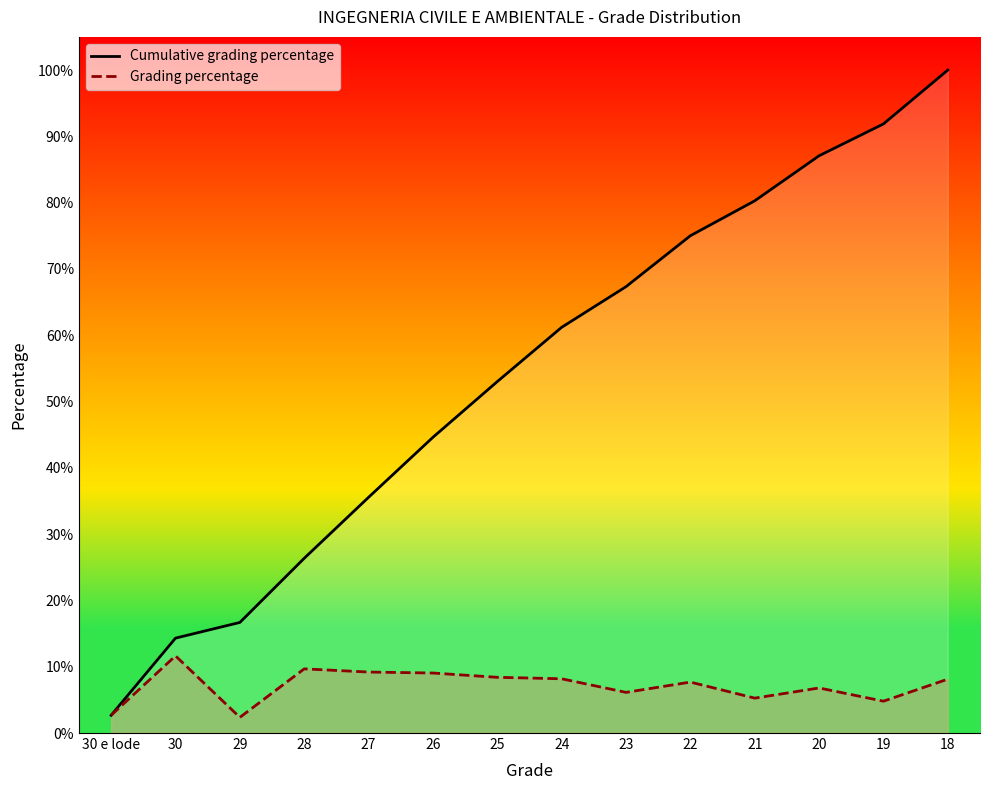

What is the greatest value displayed?

1.0